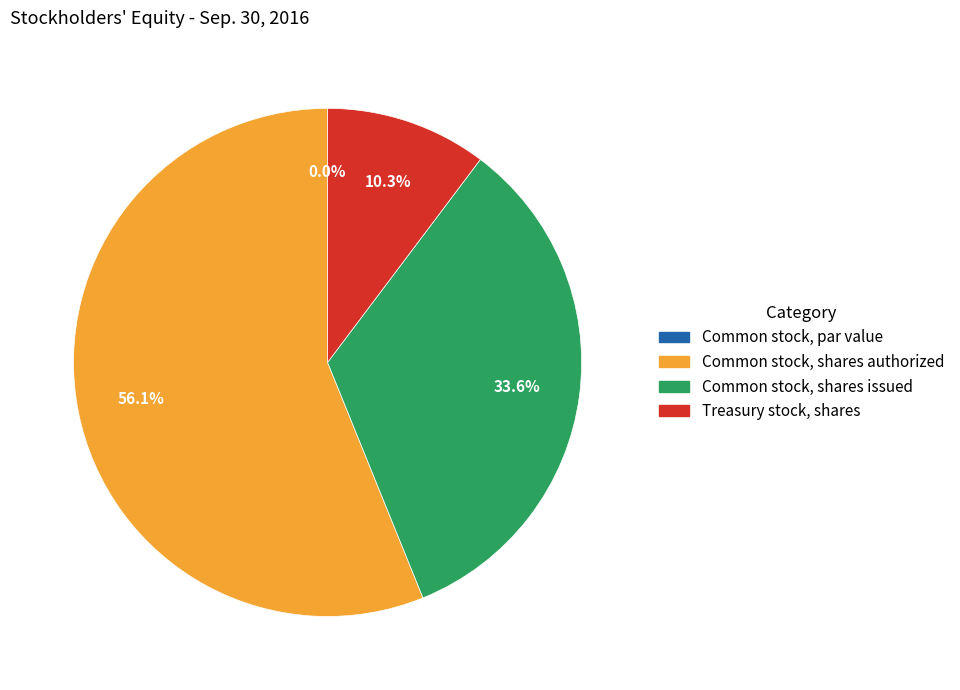

Which category has the biggest portion of the pie?

Common stock, shares authorized